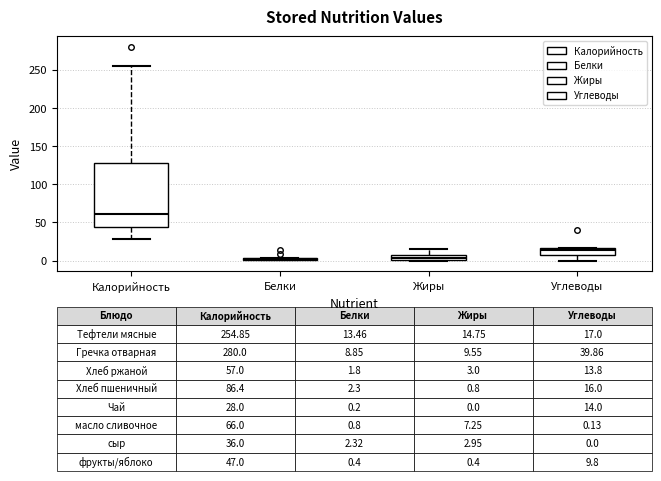

Comparing the boxes themselves (not the whiskers), which one is the tallest?

Калорийность